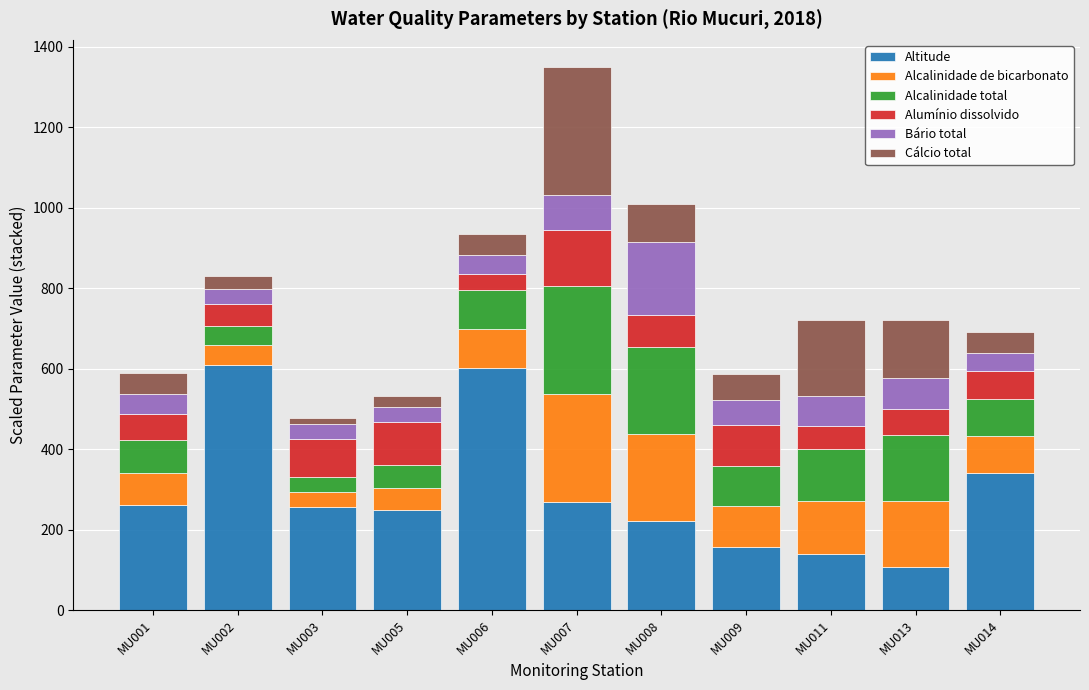

What is the lowest value of the Altitude series?

108.0